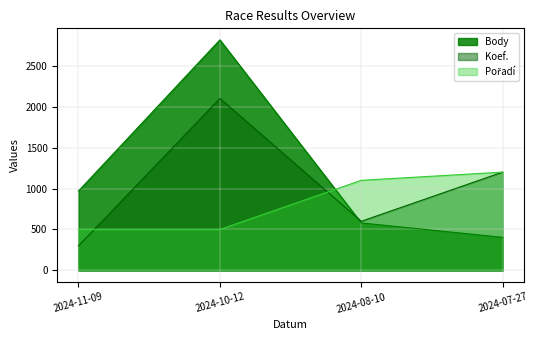

What is the spread (max minus min) of values at 2024-08-10?

520